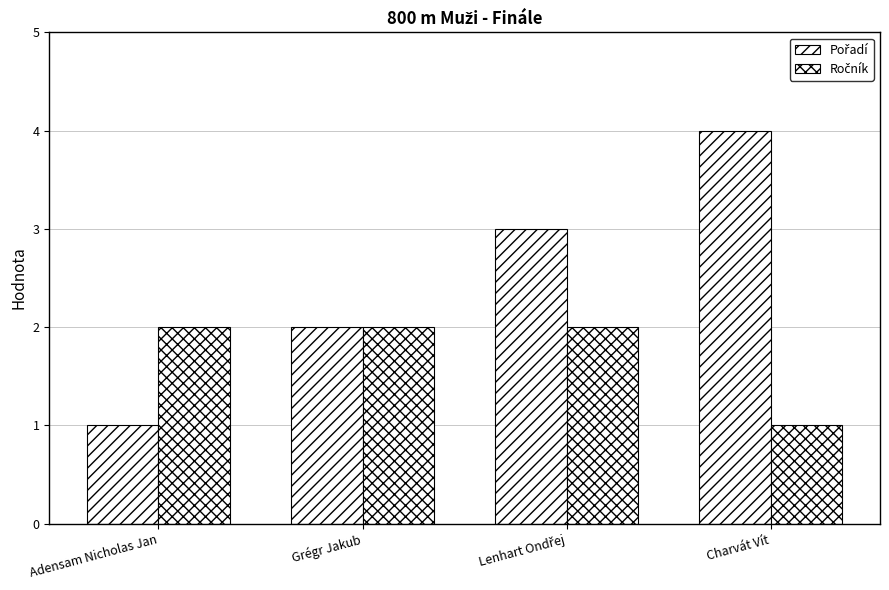

How many series are shown in this chart?

2